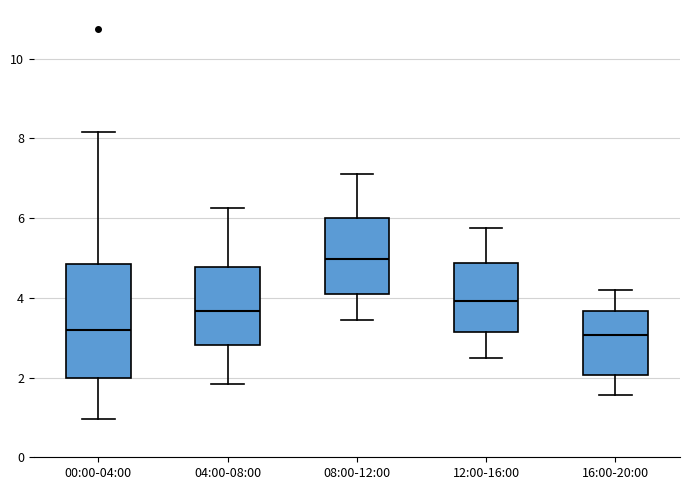

Which box's median line is the highest?

08:00-12:00